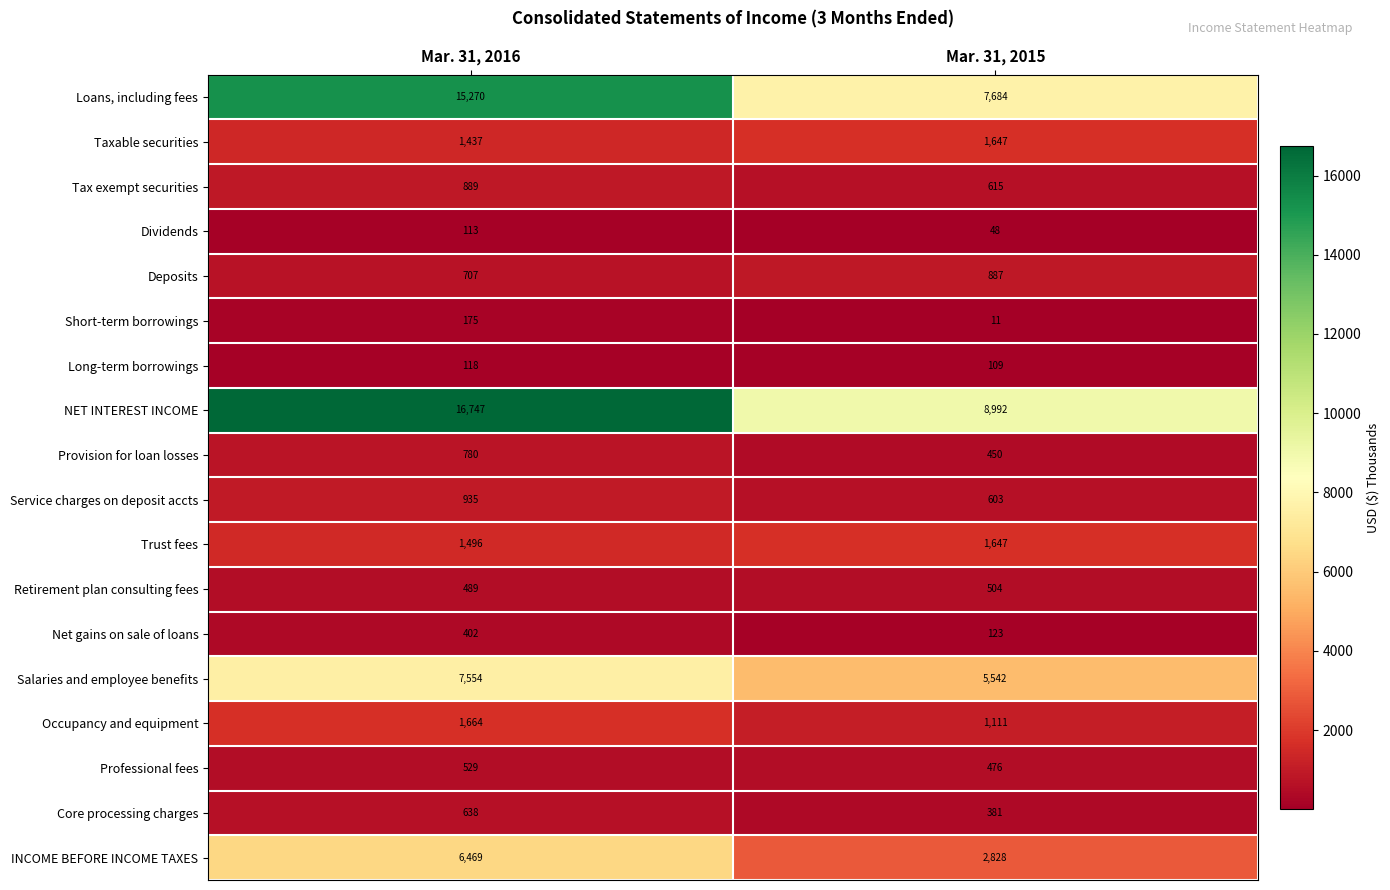

What is the average value of the Taxable securities series?

1542